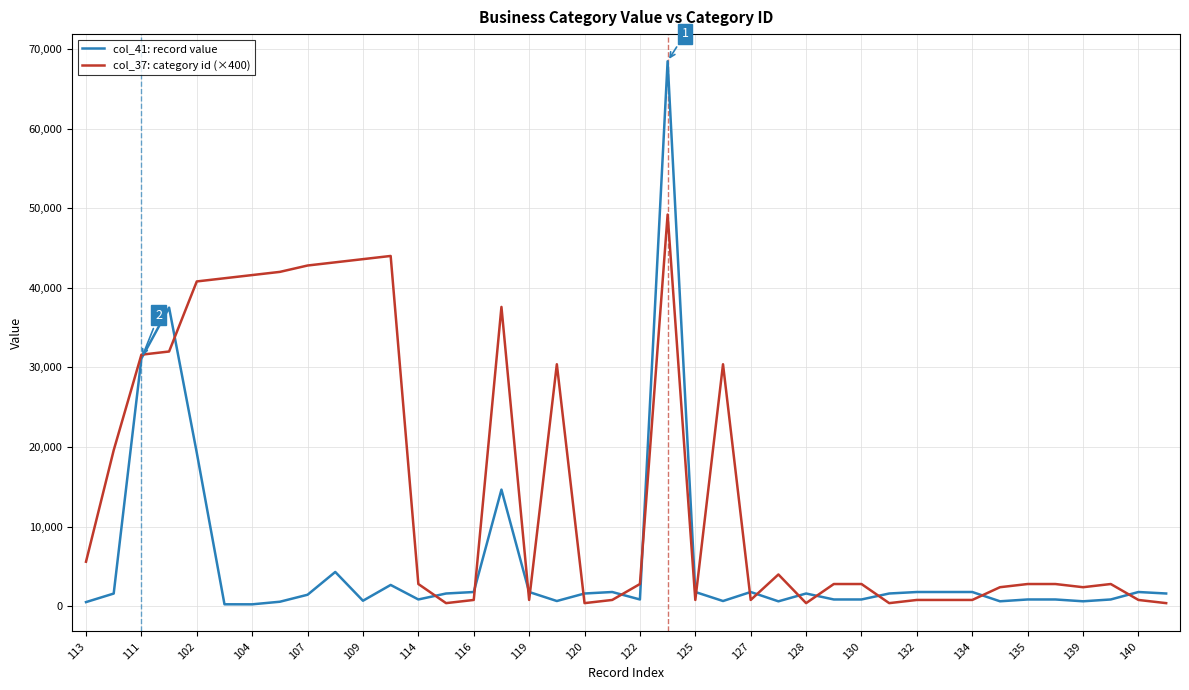

What is the greatest value displayed?

68450